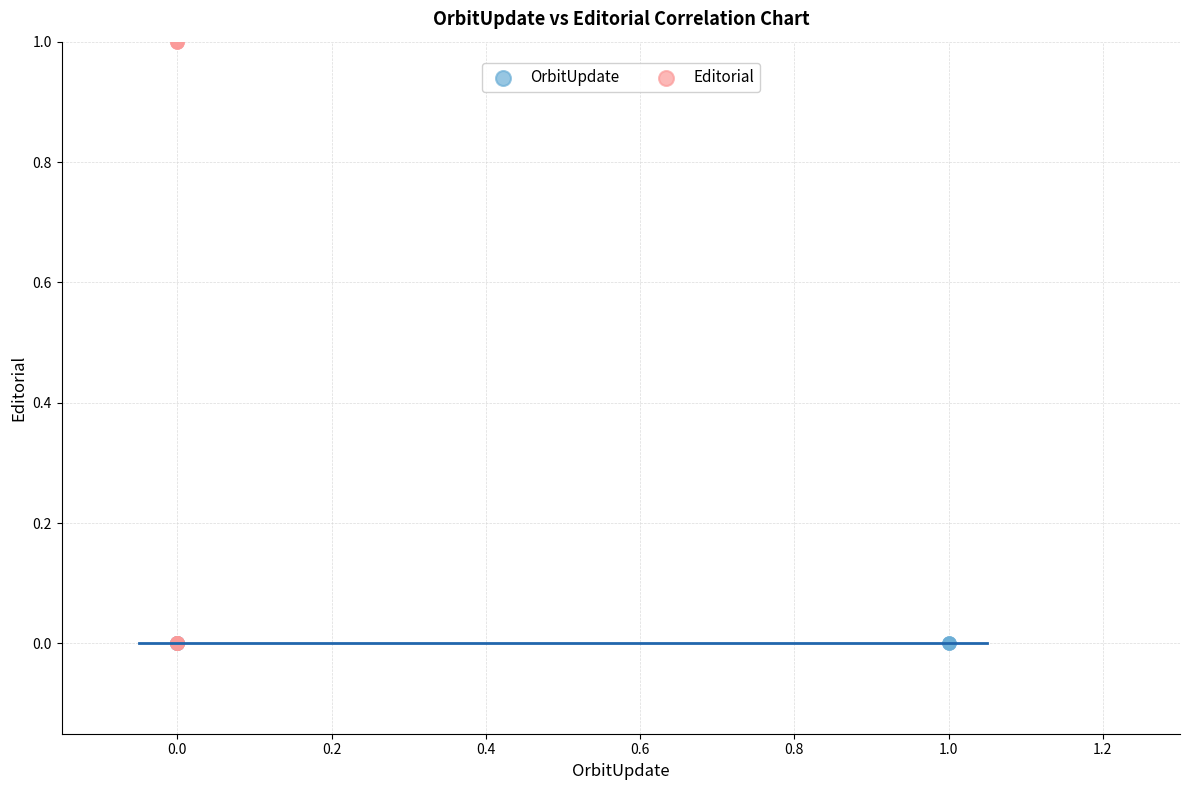

Which series reaches the maximum Y coordinate?

Editorial